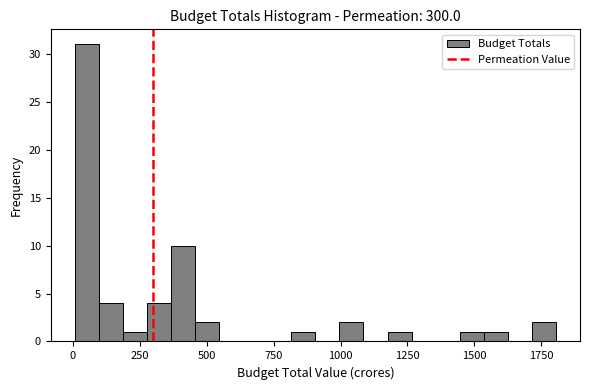

Around what value on the x-axis is the tallest bar? Give the approximate position of its centre, as read against the axis.

50